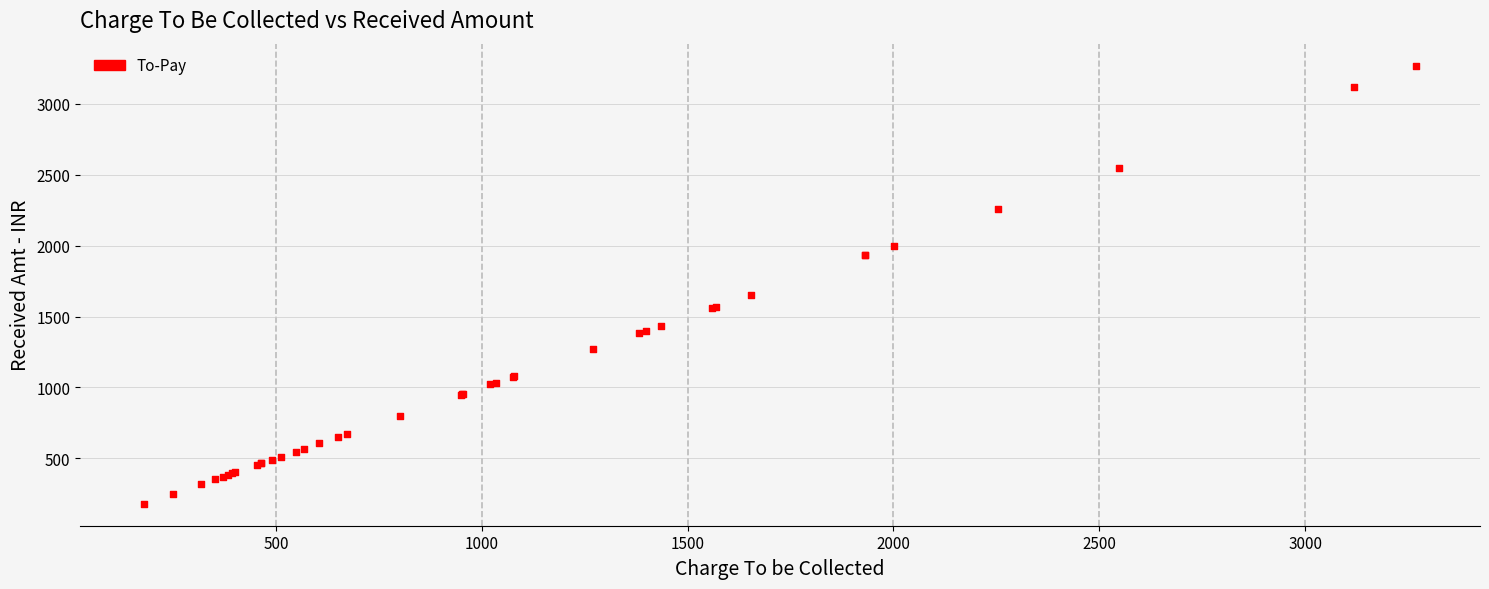

What Y value in the scatter plot is closest to 1724?

1654.0